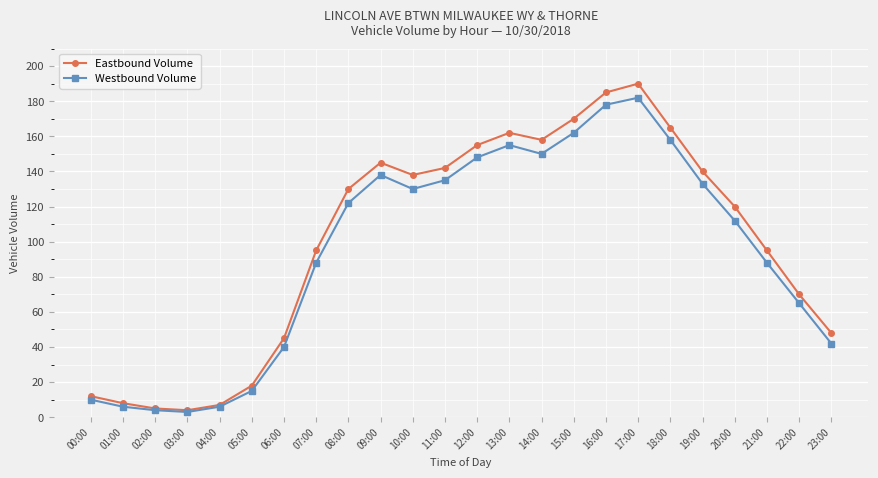

What is the label of the 17th point from the right?

07:00